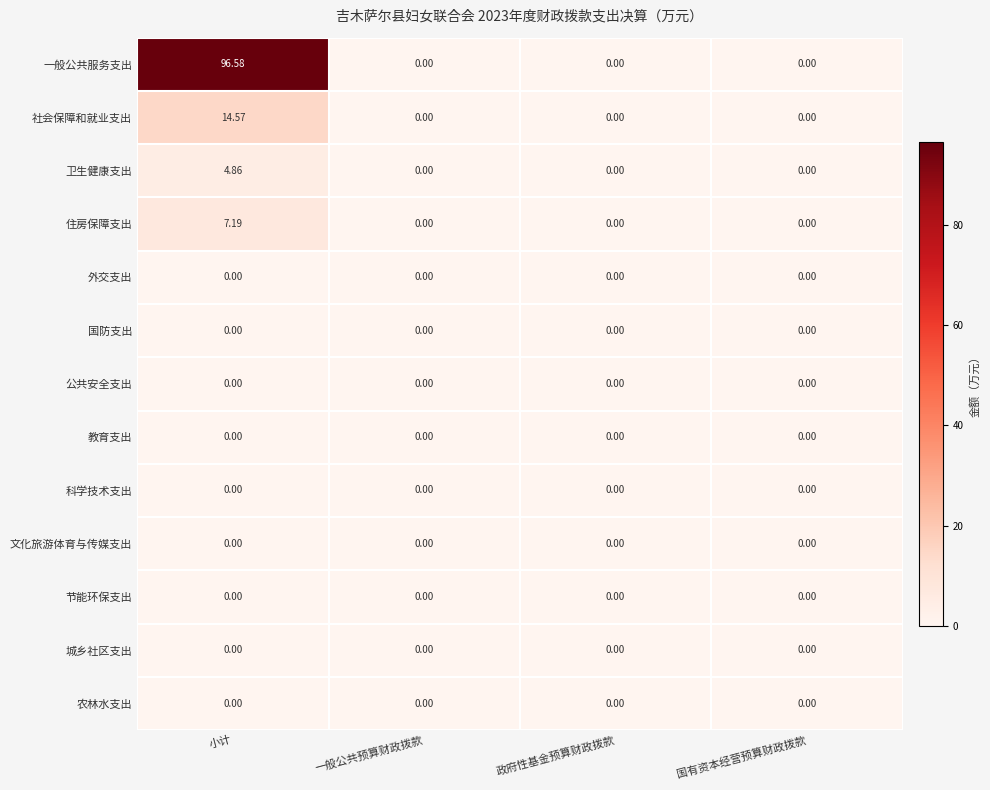

At which category is the sum across all series the highest?

小计